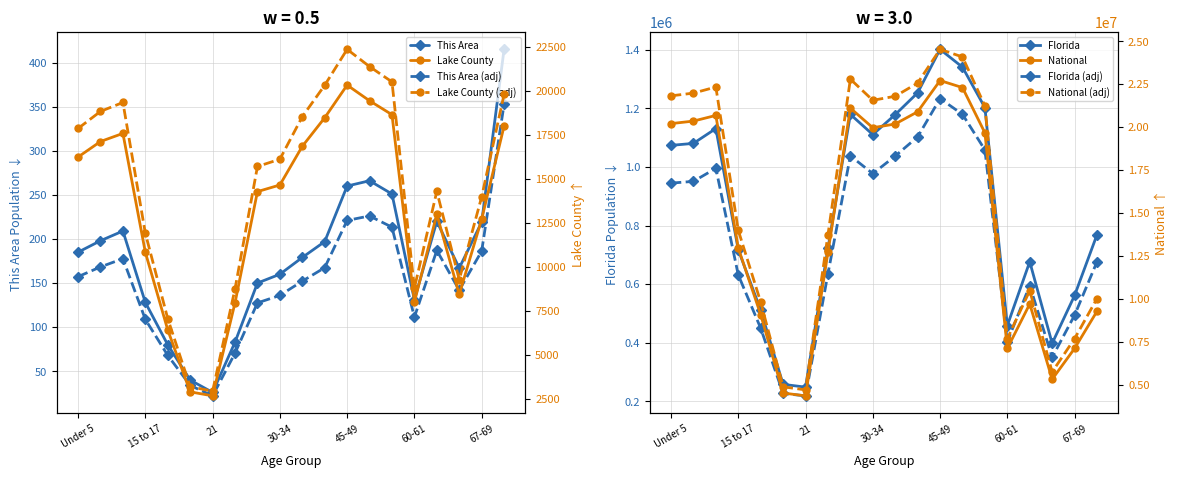

Is it true that This Area equals 36 at 60-61?

False